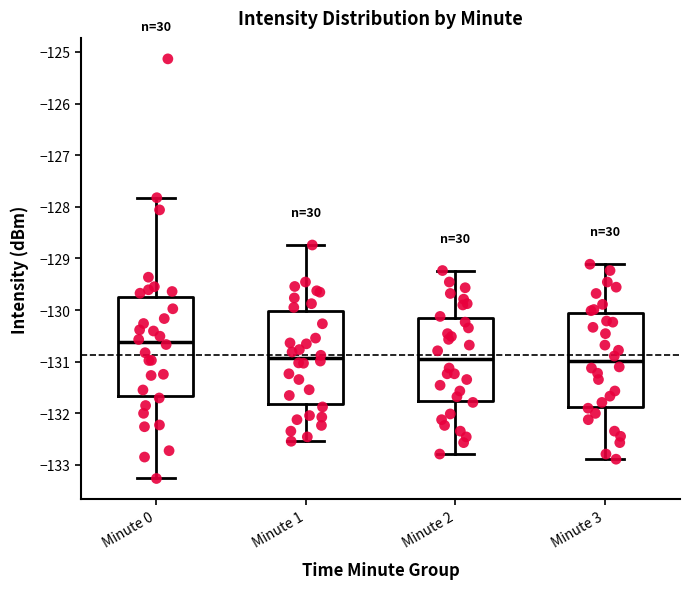

Reading left to right, transcribe this box plot: for each box, give where its median line is, the range the box spans, and where its two whiskers end, as read against the y-axis. The values are not printed on the chart, so give them approximately, as read against the axis.

Minute 0: median -130.6, box -131.7 to -129.7, whiskers -133.3 to -127.8
Minute 1: median -130.9, box -131.8 to -130.0, whiskers -132.5 to -128.7
Minute 2: median -131.0, box -131.8 to -130.2, whiskers -132.8 to -129.2
Minute 3: median -131.0, box -131.9 to -130.1, whiskers -132.9 to -129.1